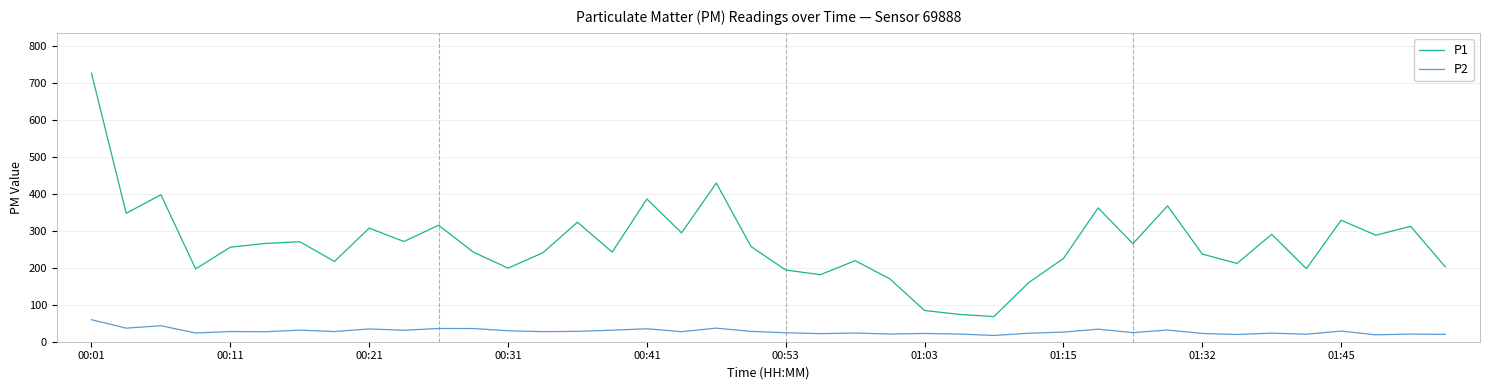

What is the difference between the maximum and minimum values in the P1 series?

658.7